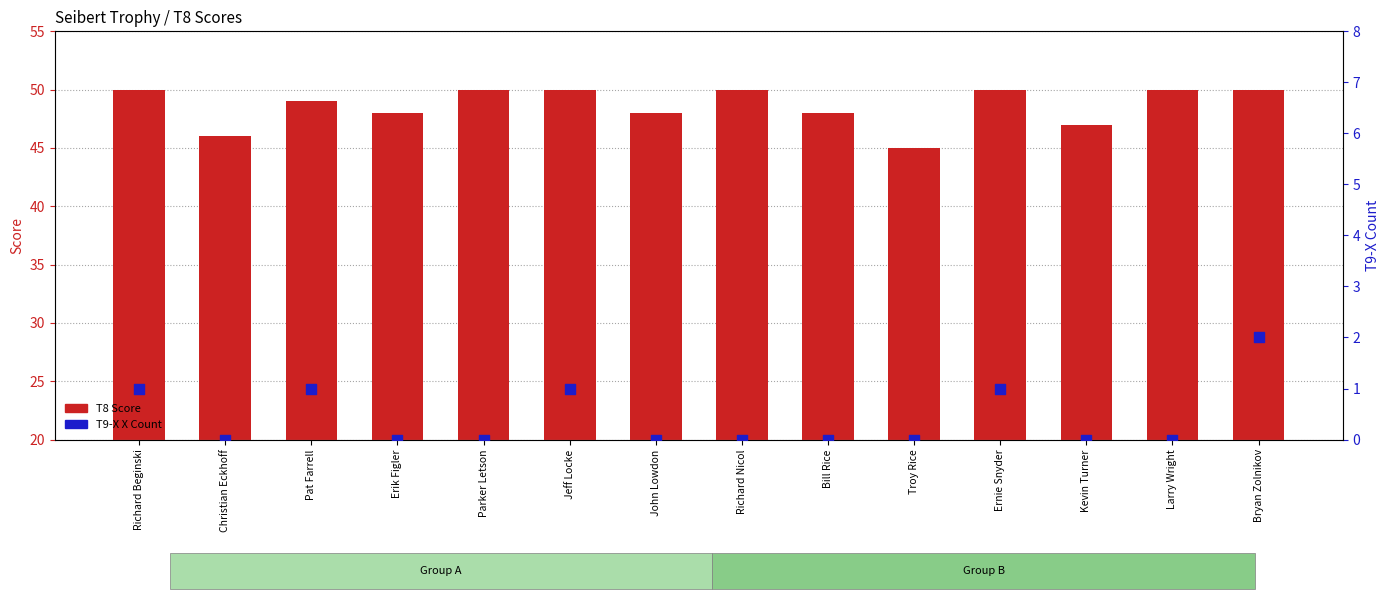

Is the value of T9-X (X Count) at John Lowdon greater than the value of T8 Score at Jeff Locke?

No